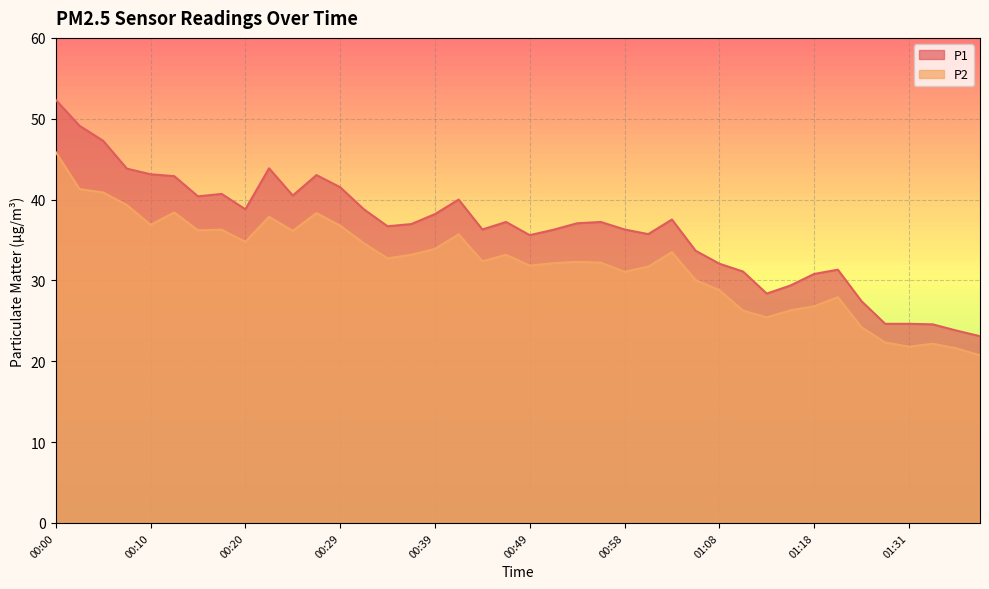

At which label is P1 closest to 37?

00:36